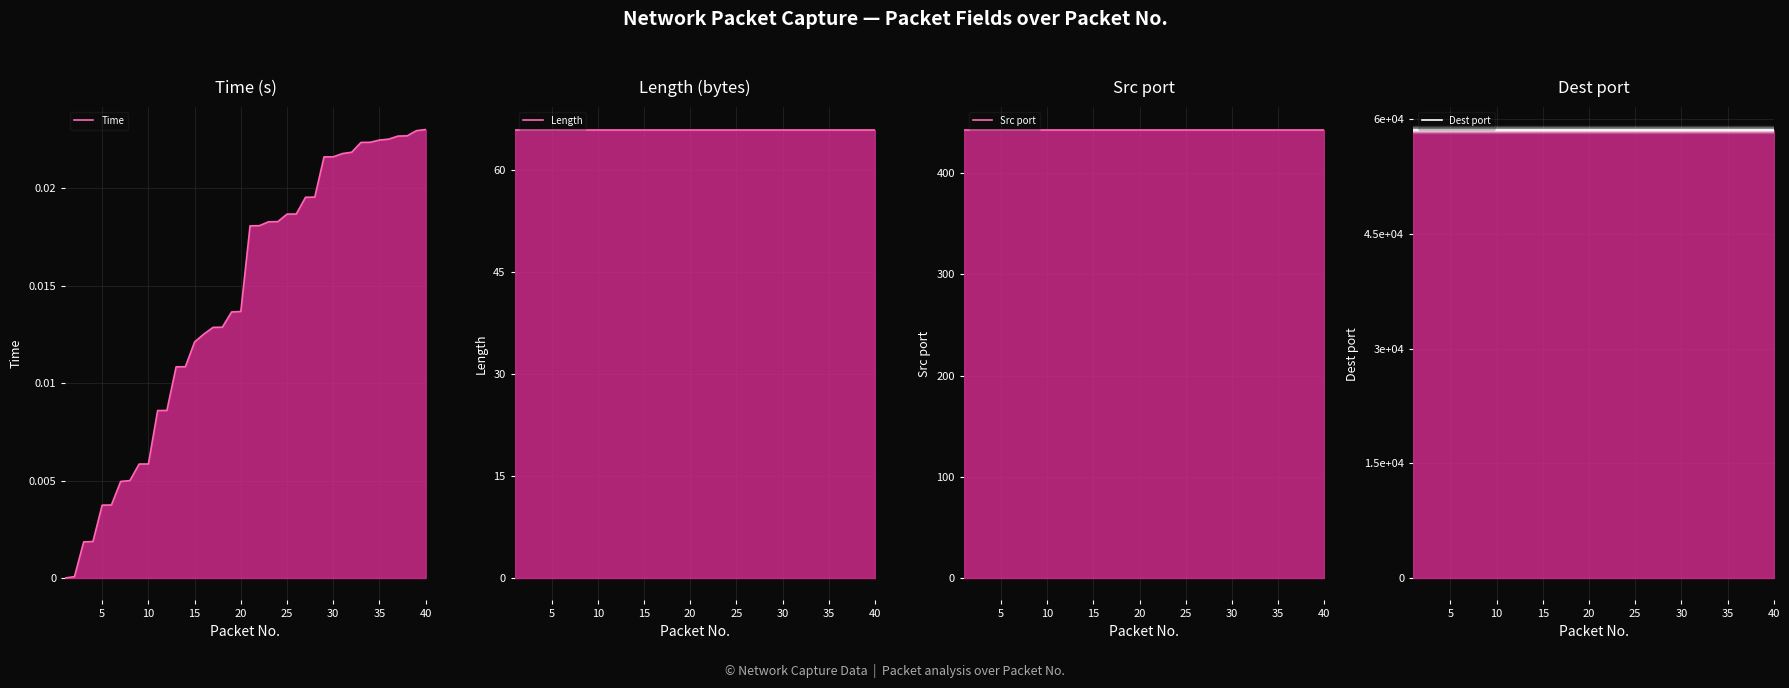

What is the value of the Src port point at the 11th from the left?

443.0